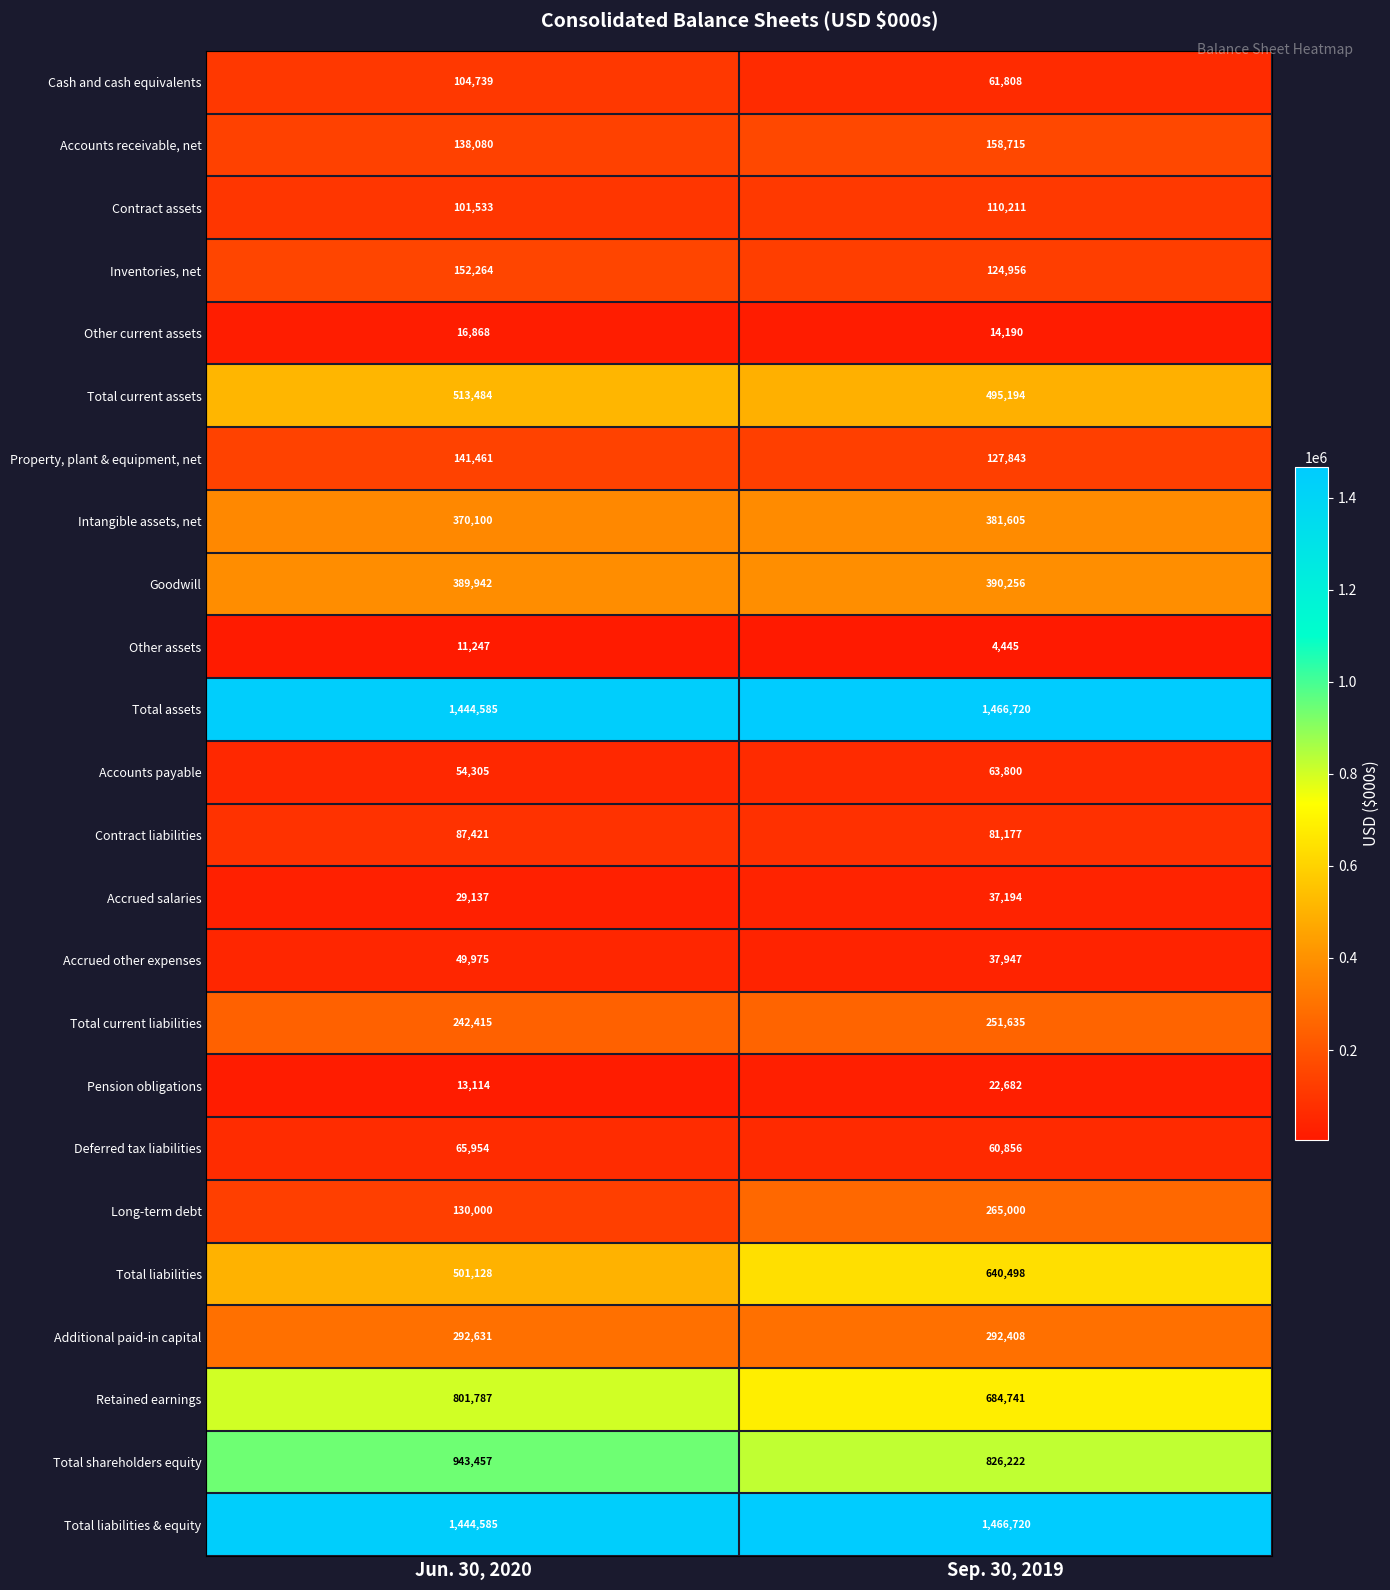

What is the greatest value displayed?

1466720